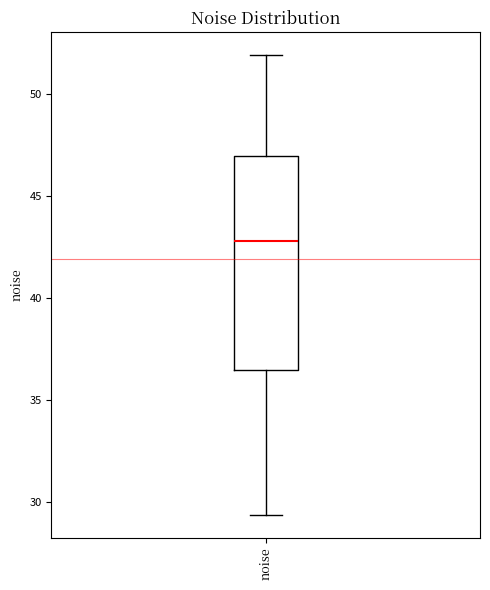

Read this box plot against the y-axis: the position of the median line, the range covered by the box, and the ends of both whiskers. The values are not printed on the chart, so give them approximately, as read against the axis.

median 43.0, box 36.5 to 47.0, whiskers 29.5 to 52.0